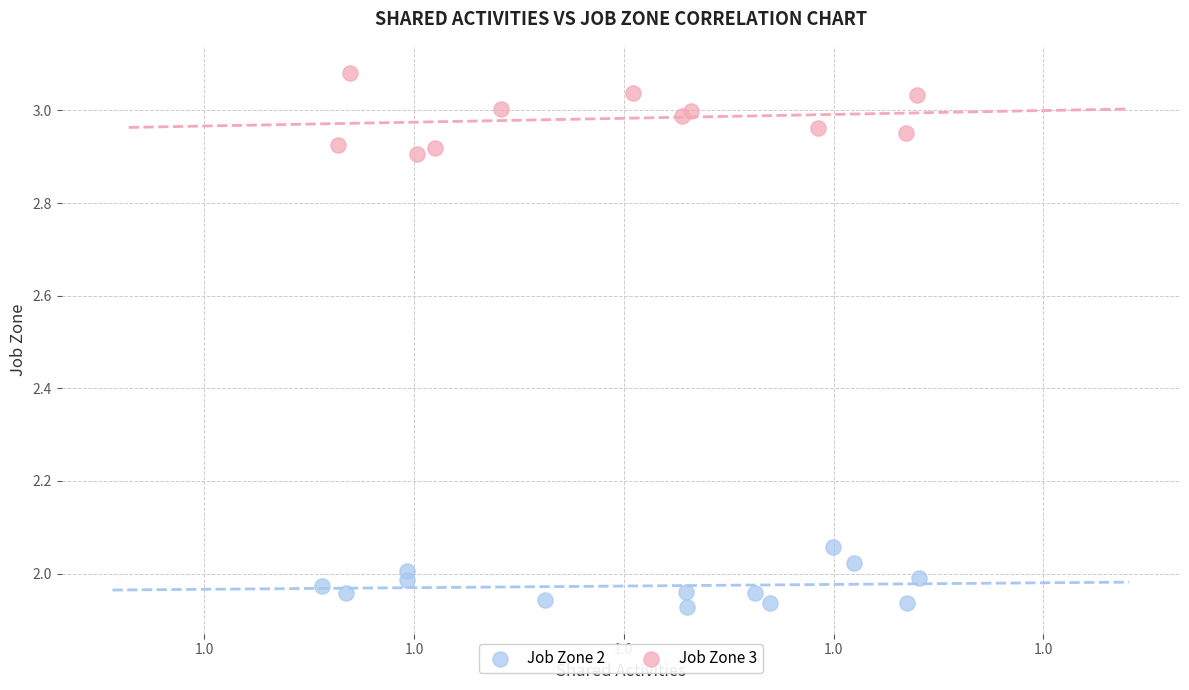

What are all the series names shown in the legend?

Job Zone 2, Job Zone 3